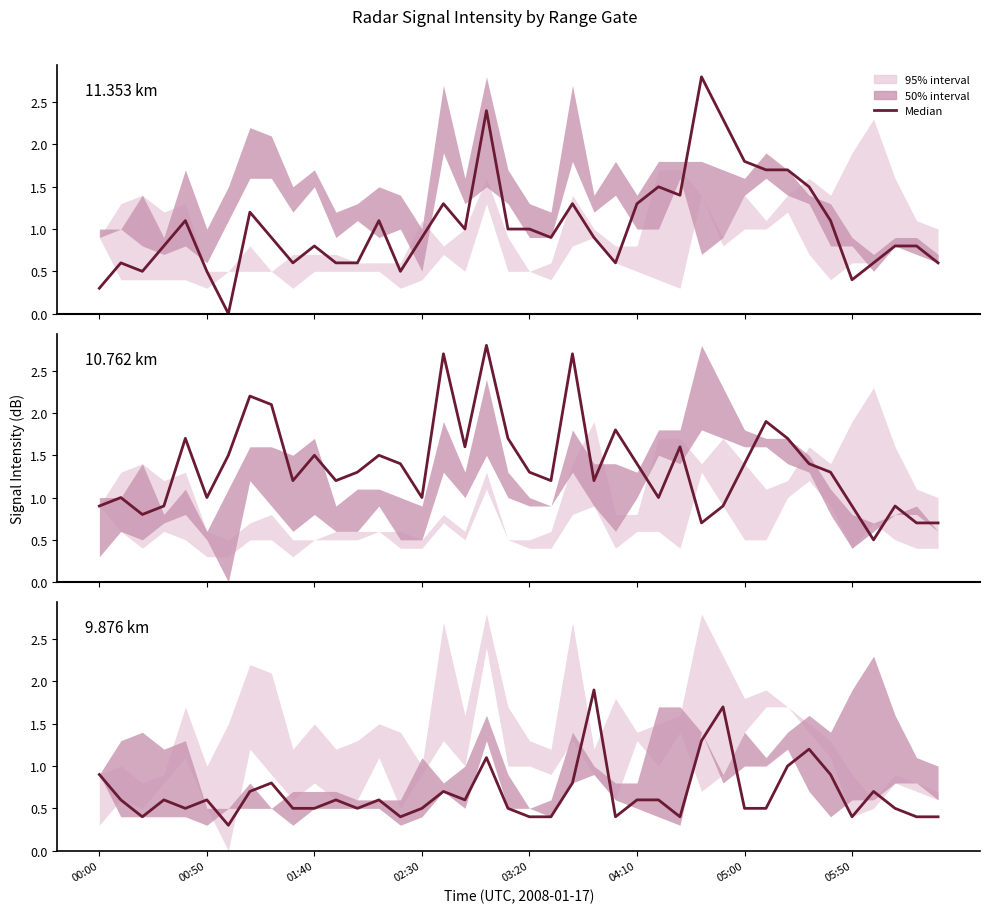

Which series has the widest spread of values?

11.353 km